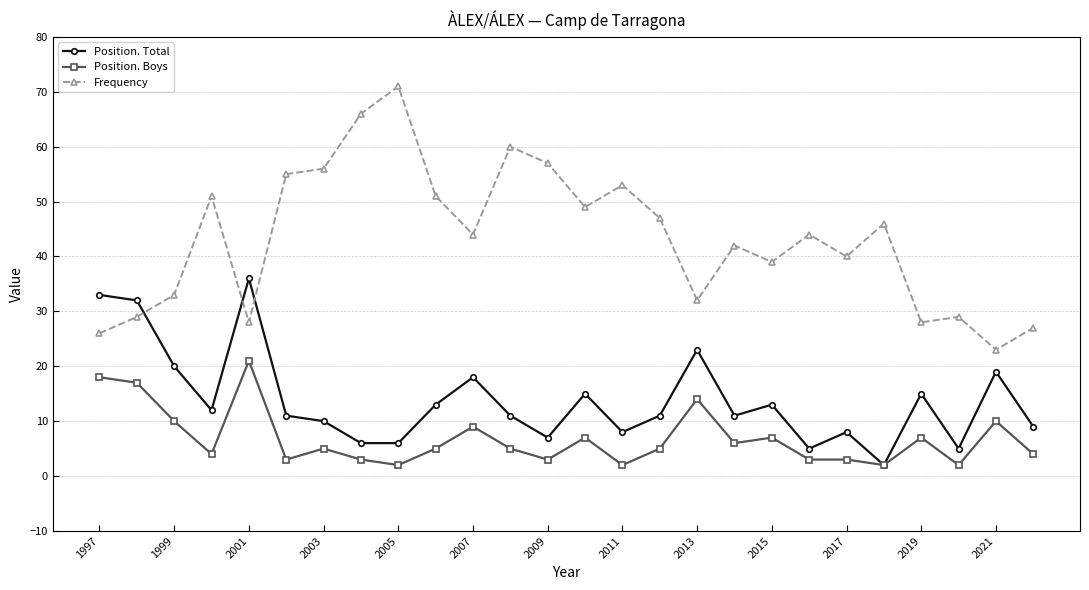

Which series has the largest range (max minus min)?

Frequency